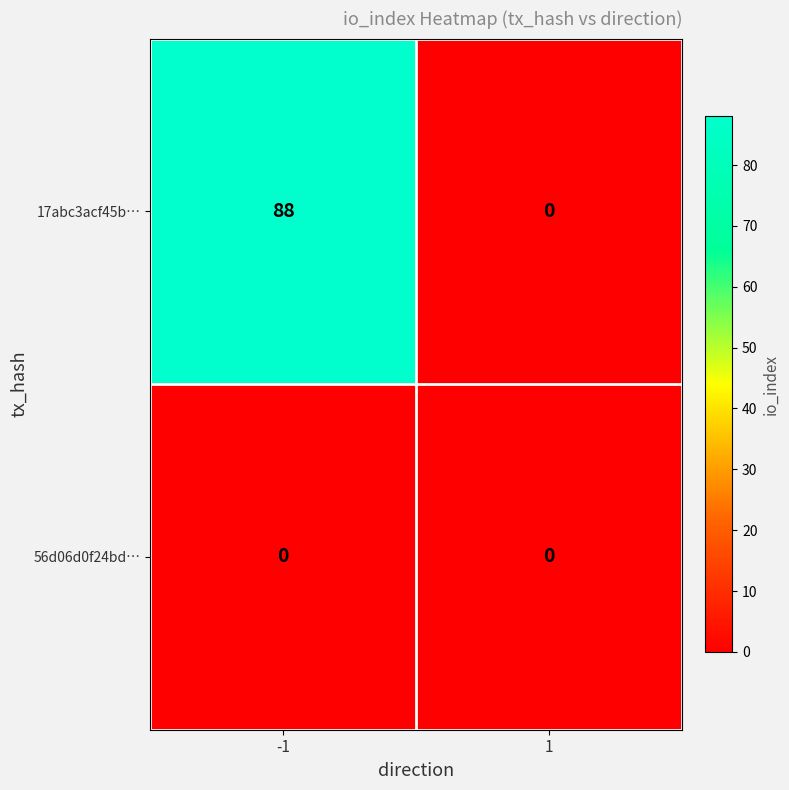

The value of 56d06d0f24bd… at -1 is 0. True or false?

True